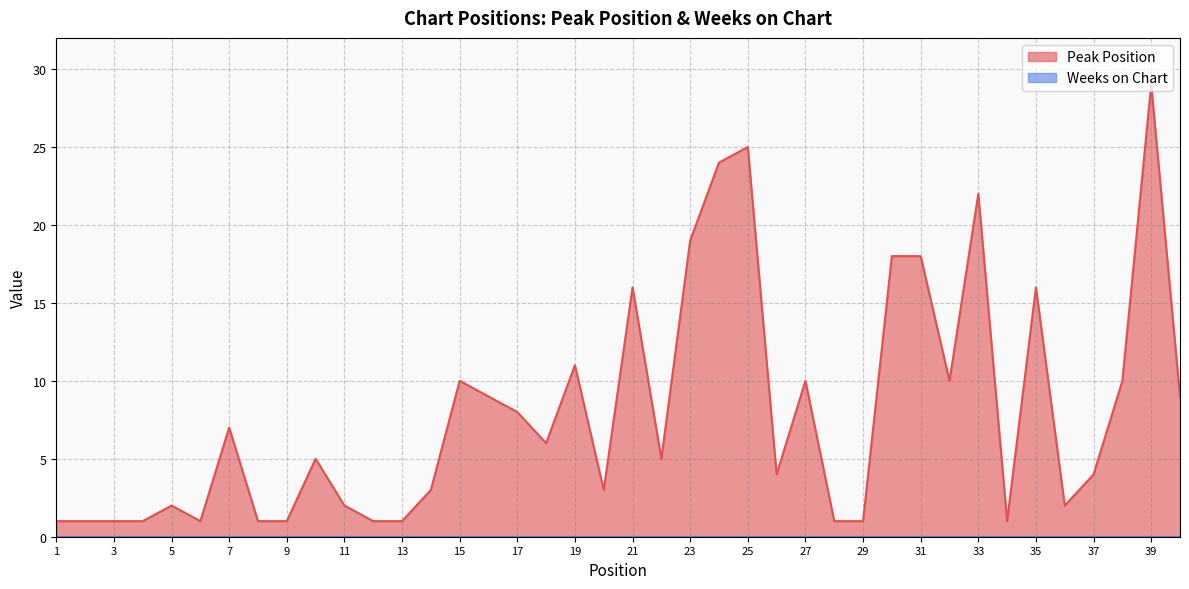

What is the difference between the values at 33 and 8?

21